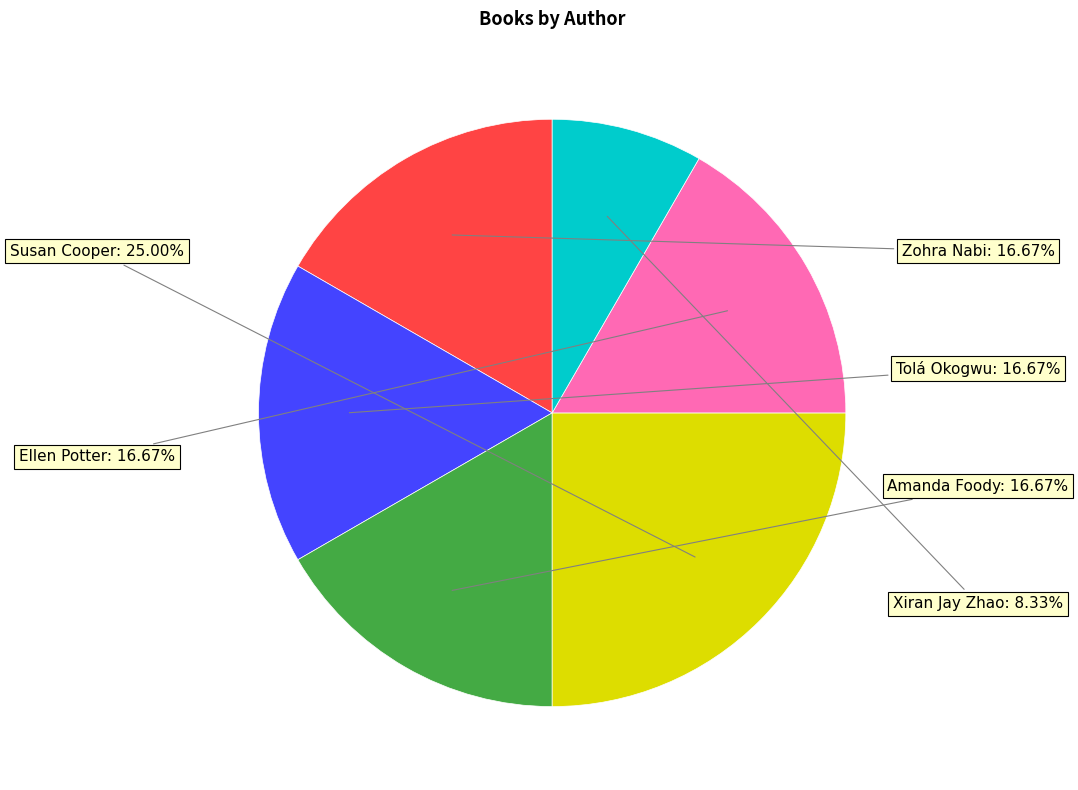

Is there a majority slice in this chart?

No